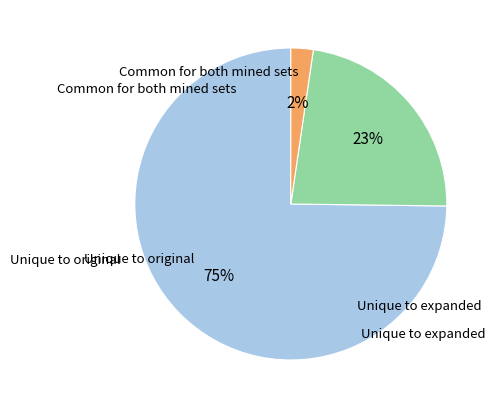

Is there any slice that represents more than half of the pie?

Yes